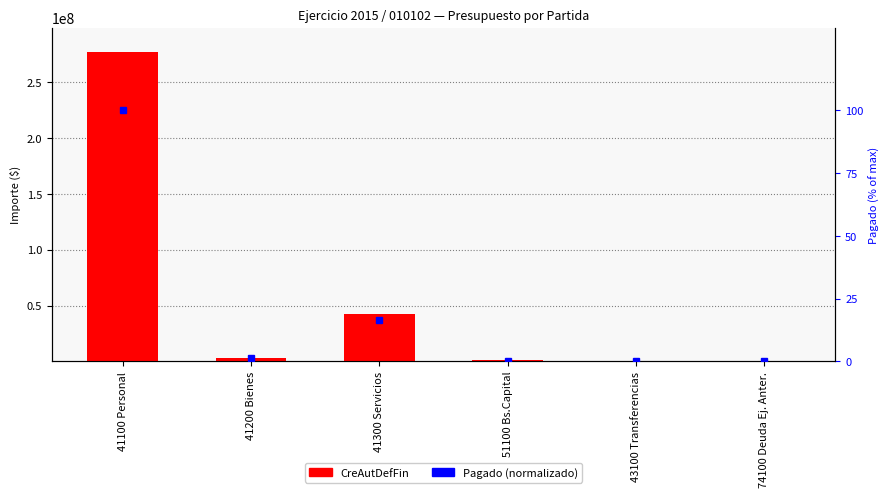

Reading left to right, extract all data points from this chart.

CreAutDefFin: 276898158.1	3229000.0	42781899.8	1140000.0	22500.0	614413.6
Pagado (norm.): 100.0	1.2	16.4	0.1	0.0	0.2